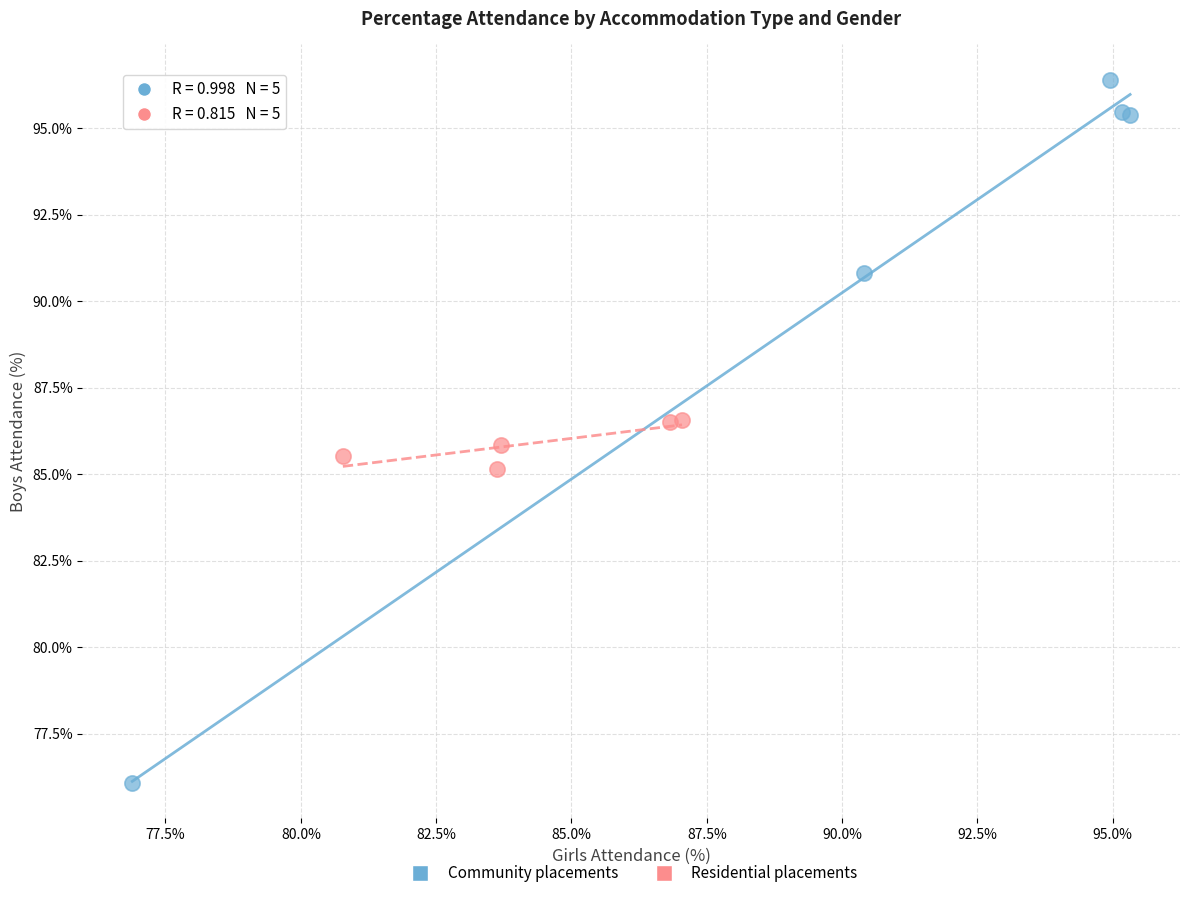

Which series contains the lowest Y value?

Community placements